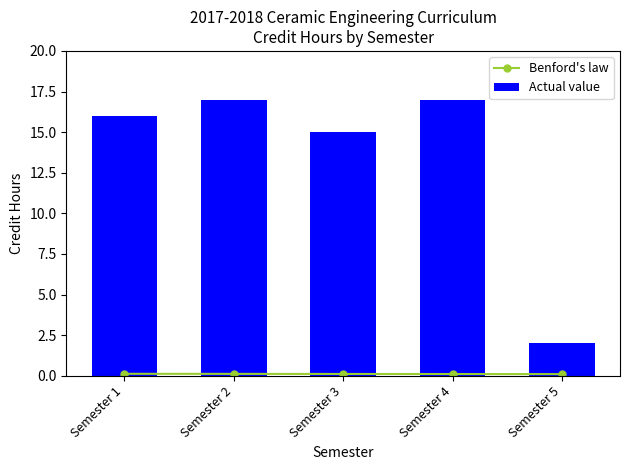

At Semester 5, list the series in order from largest to smallest.

Actual value, Benford's law